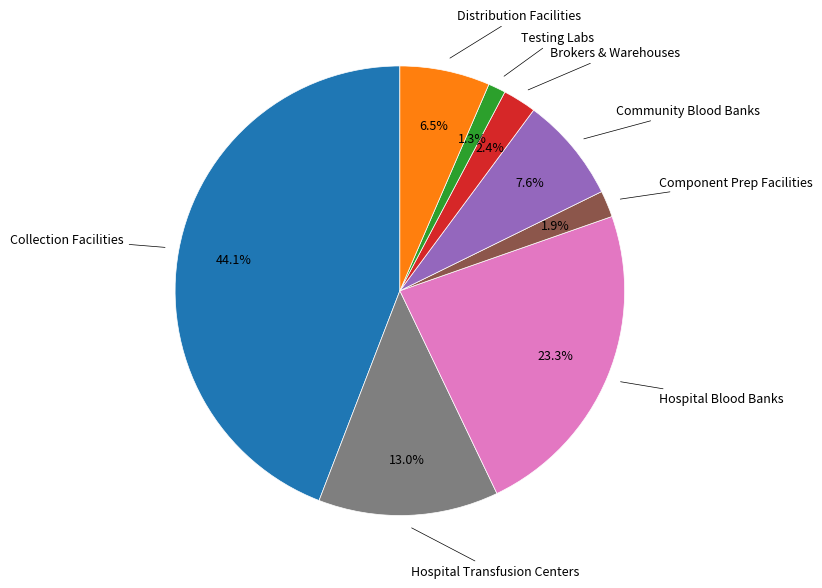

Does any single category account for the majority?

No